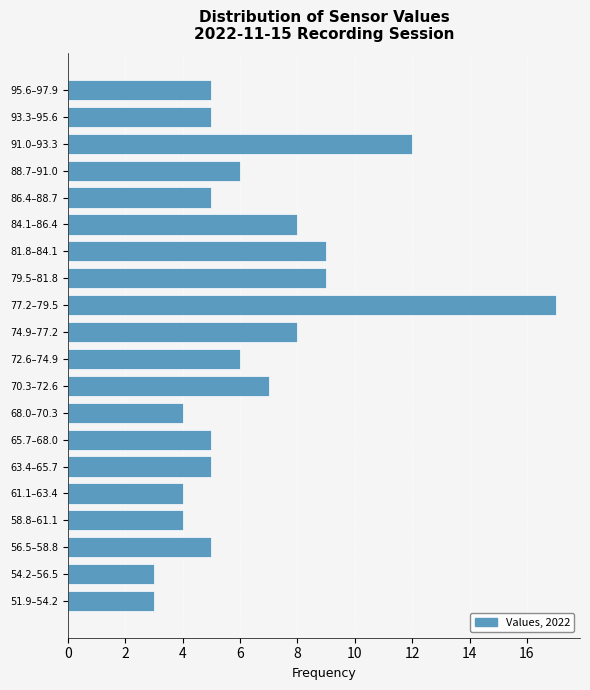

Reading top to bottom, what are all the values shown in this chart?

5	5	12	6	5	8	9	9	17	8	6	7	4	5	5	4	4	5	3	3